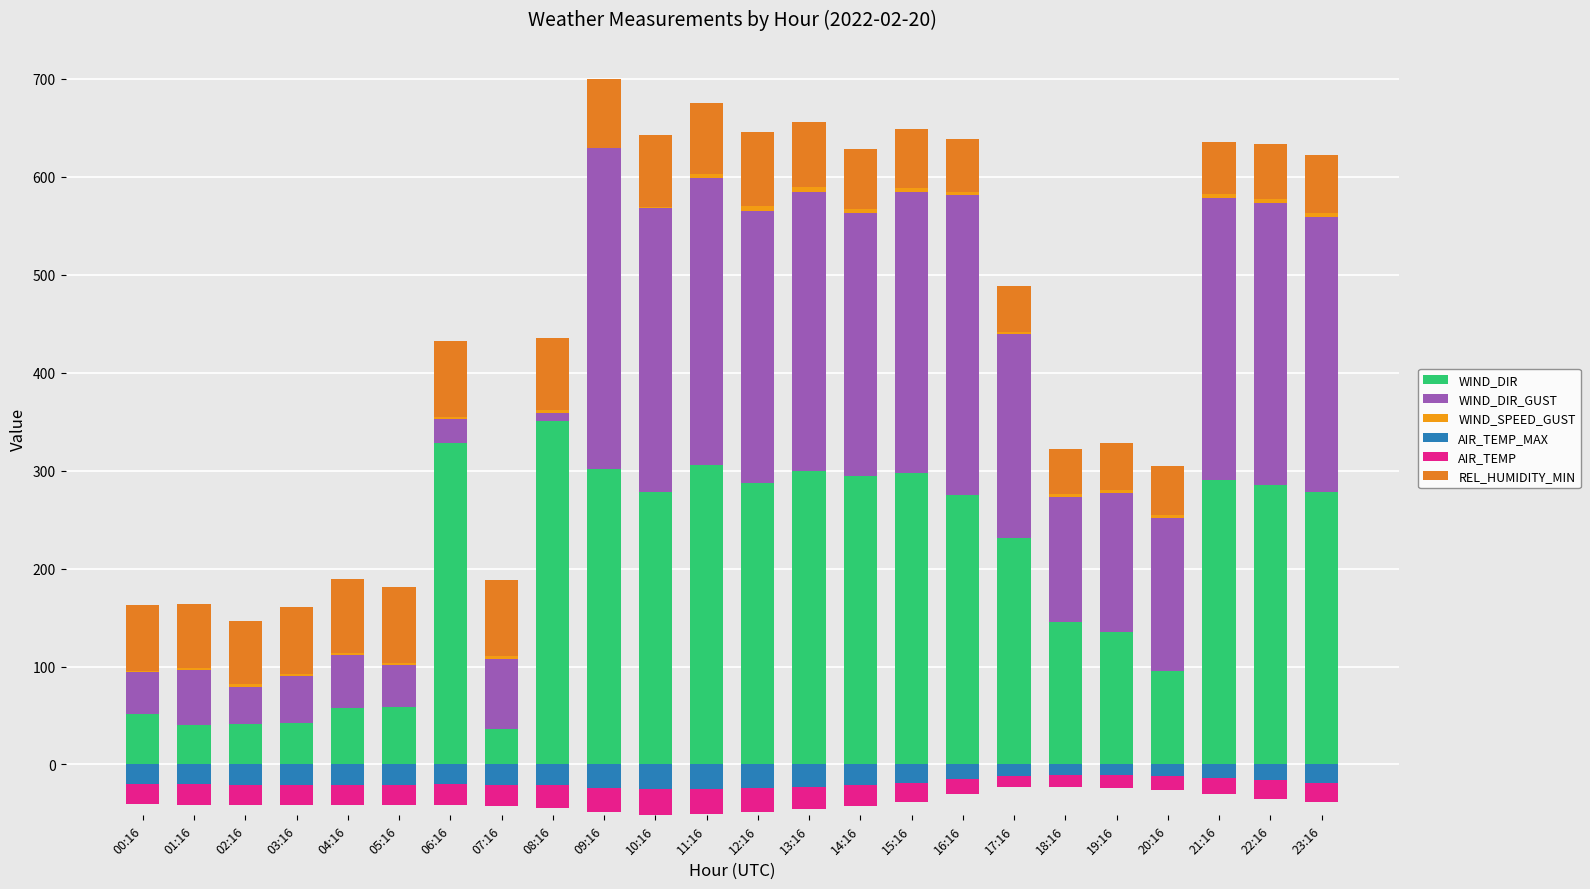

What position from the right is 10:16?

14